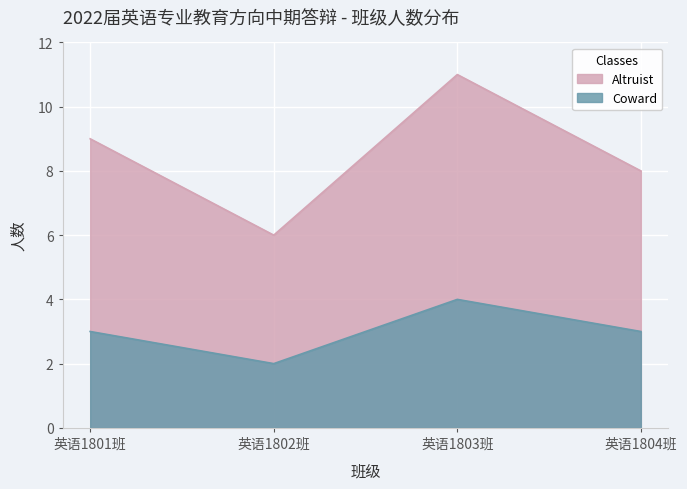

List the series in order of their peak value, highest first.

Altruist, Coward